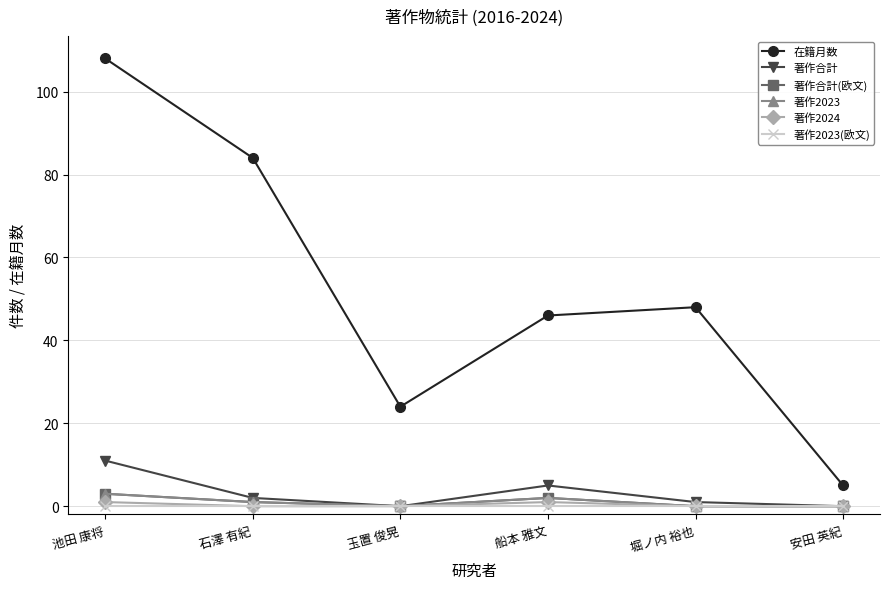

The 著作2023(欧文) series shows 0 at 池田 康将. True or false?

True